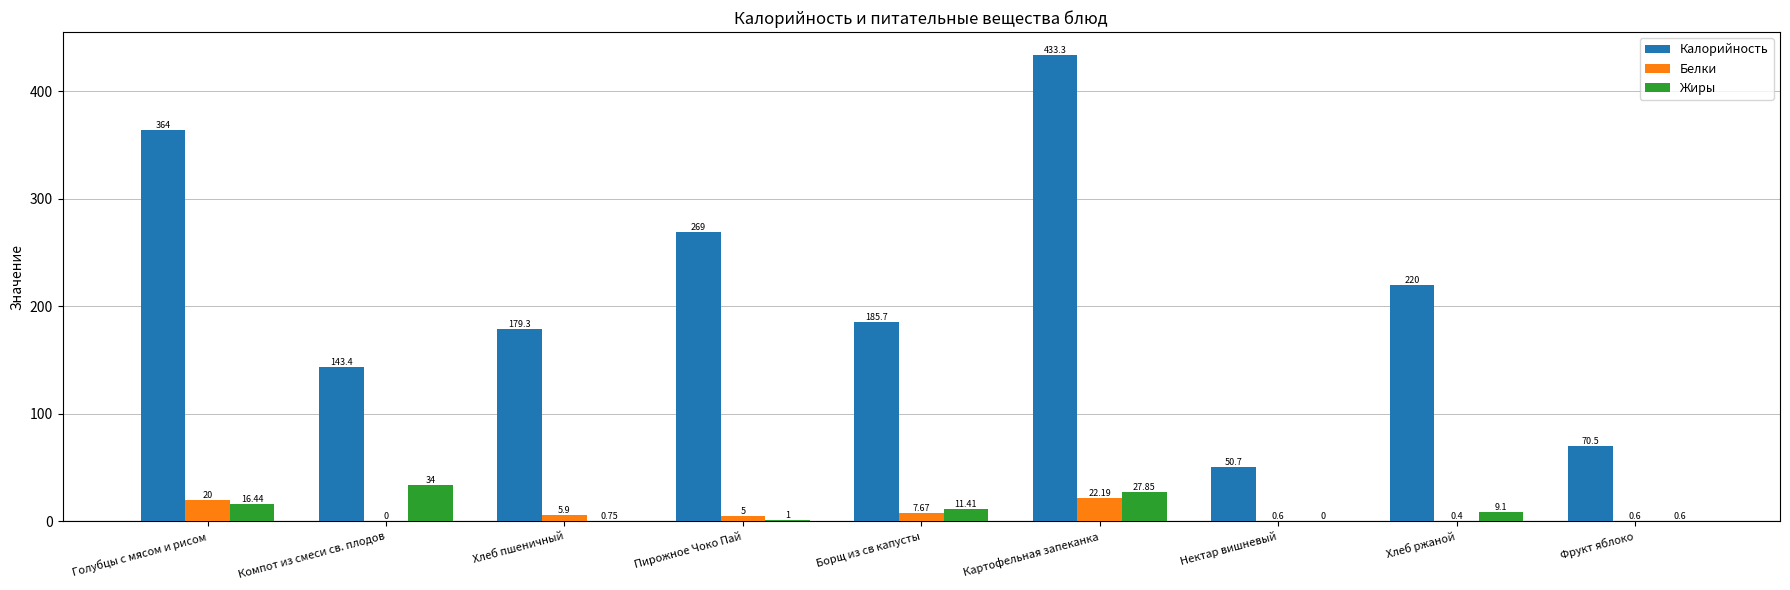

Which series has the widest spread of values?

Калорийность